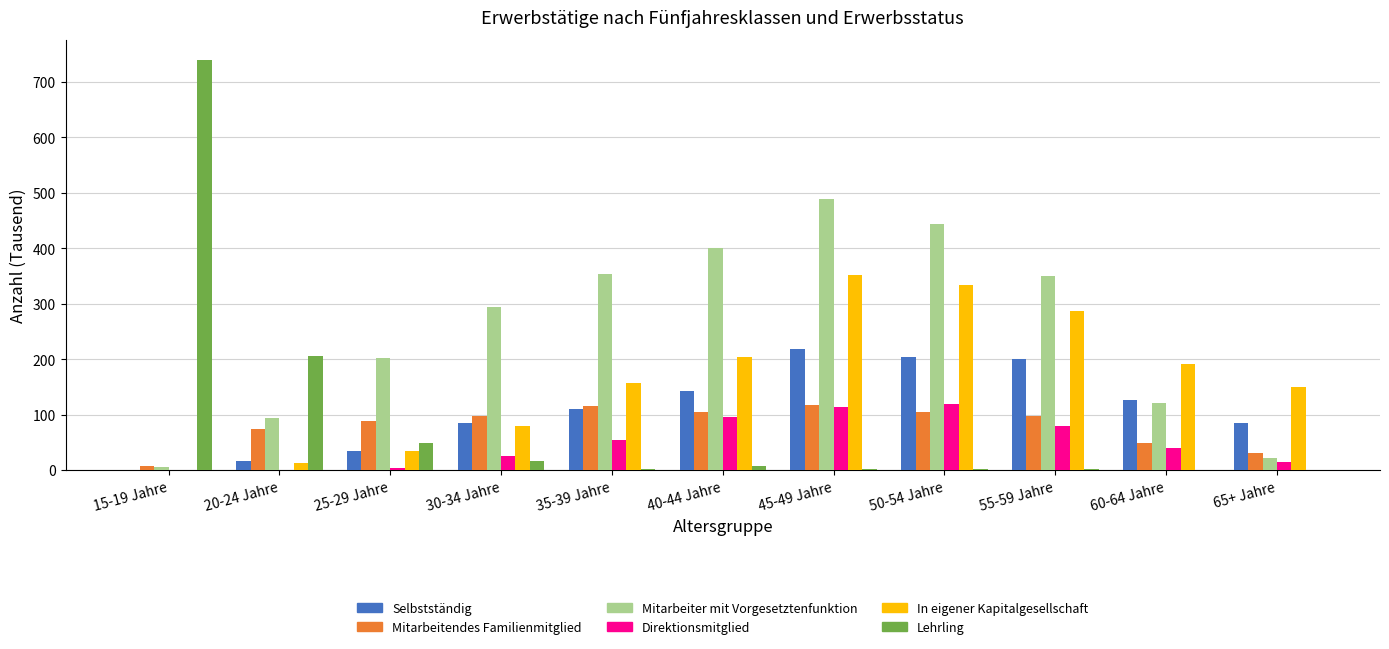

How many distinct data groups are displayed?

6